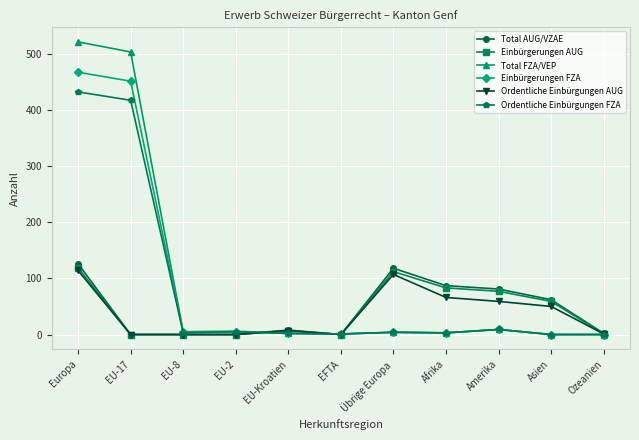

What is the sum of all Ordentliche Einbürgungen AUG values?

404